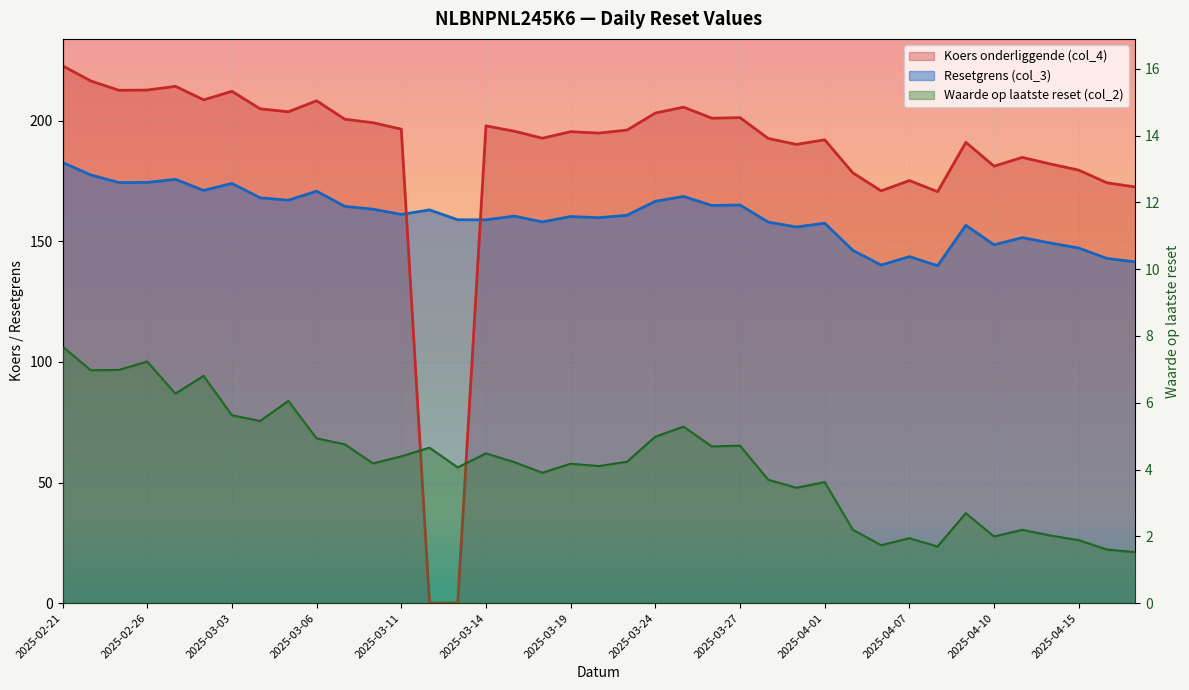

Does the chart display data point markers on the line(s)?

No